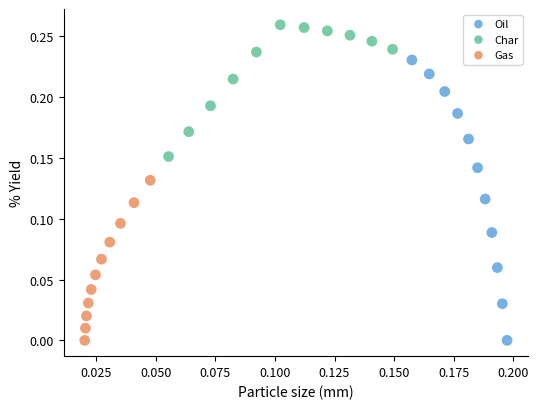

Which series has the largest Y range (max minus min)?

Oil